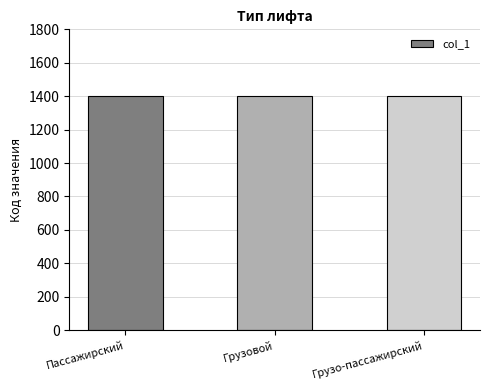

The chart shows a value of 1403 at Грузо-пассажирский. True or false?

True